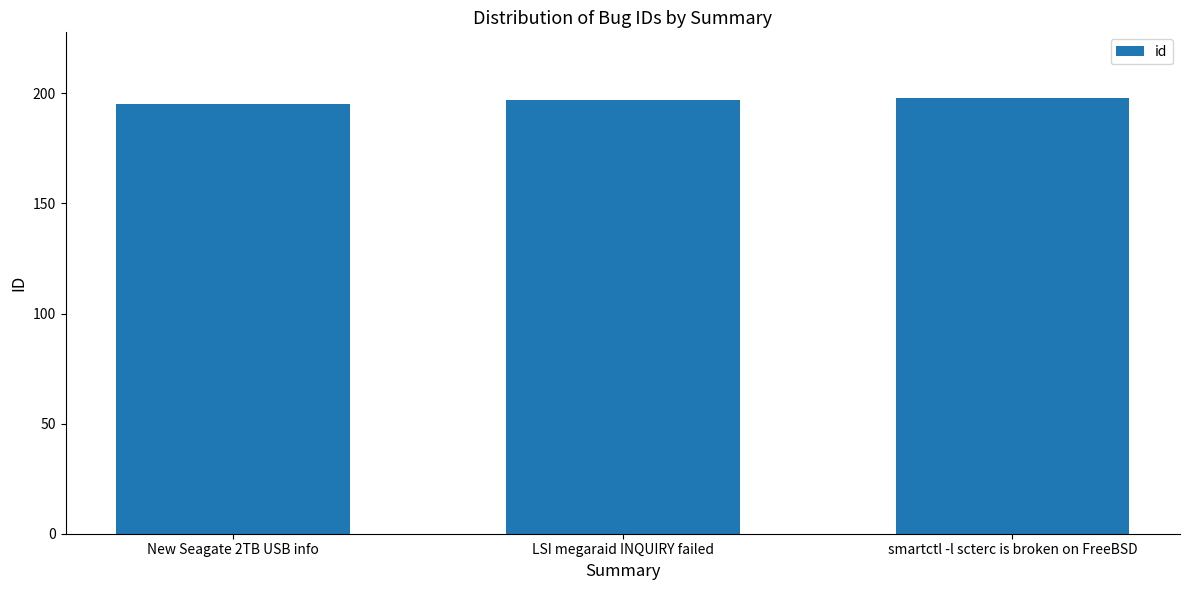

Reading right to left, extract all data points from this chart.

smartctl -l scterc is broken on FreeBSD=198	LSI megaraid INQUIRY failed=197	New Seagate 2TB USB info=195